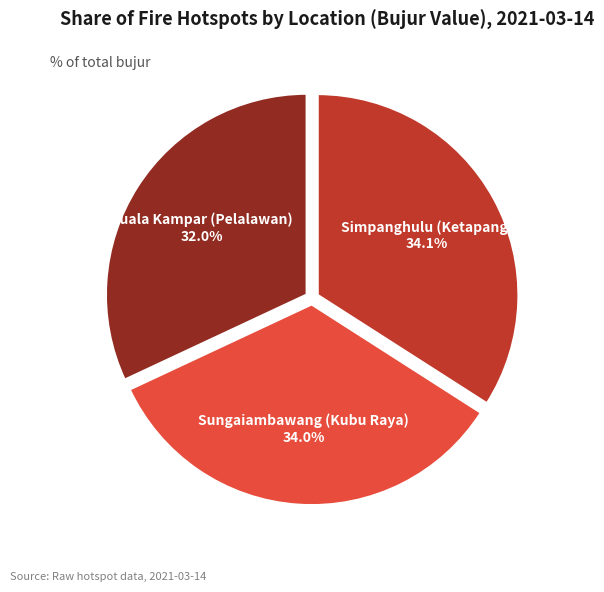

The Sungaiambawang (Kubu Raya) slice represents 25% of the pie. True or false?

False